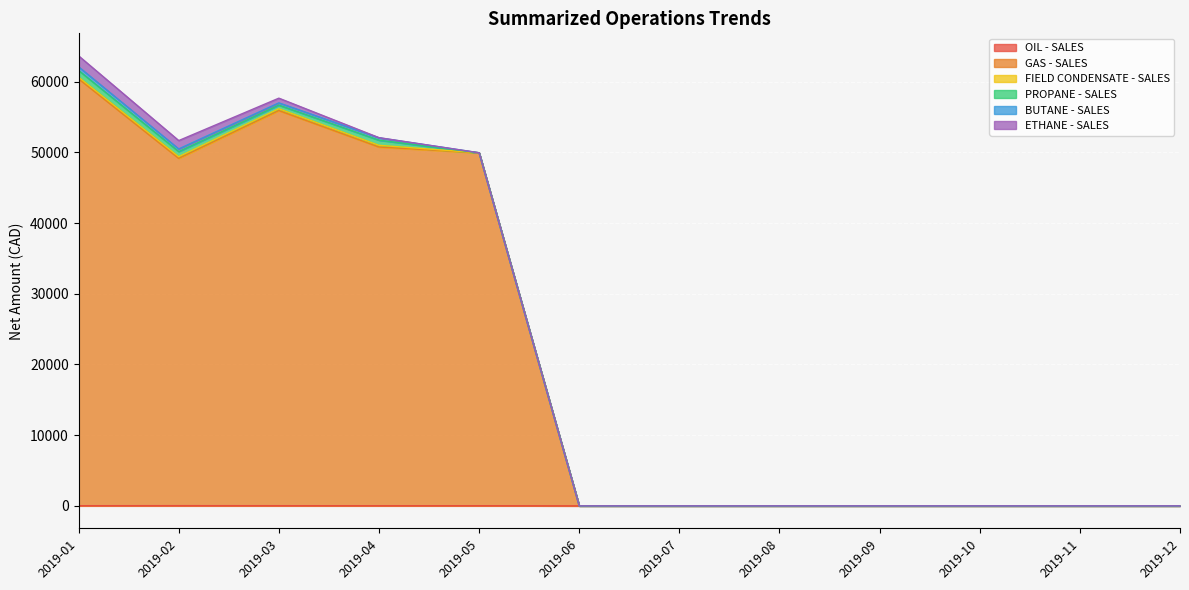

In PROPANE - SALES, how many points are lower than both neighbors (excluding endpoints)?

1